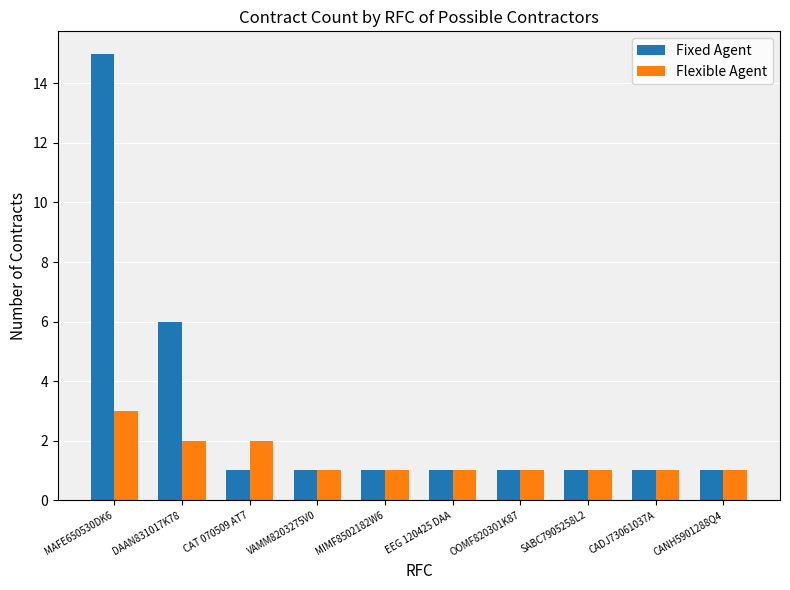

Which category has the highest value across all series?

MAFE650530DK6